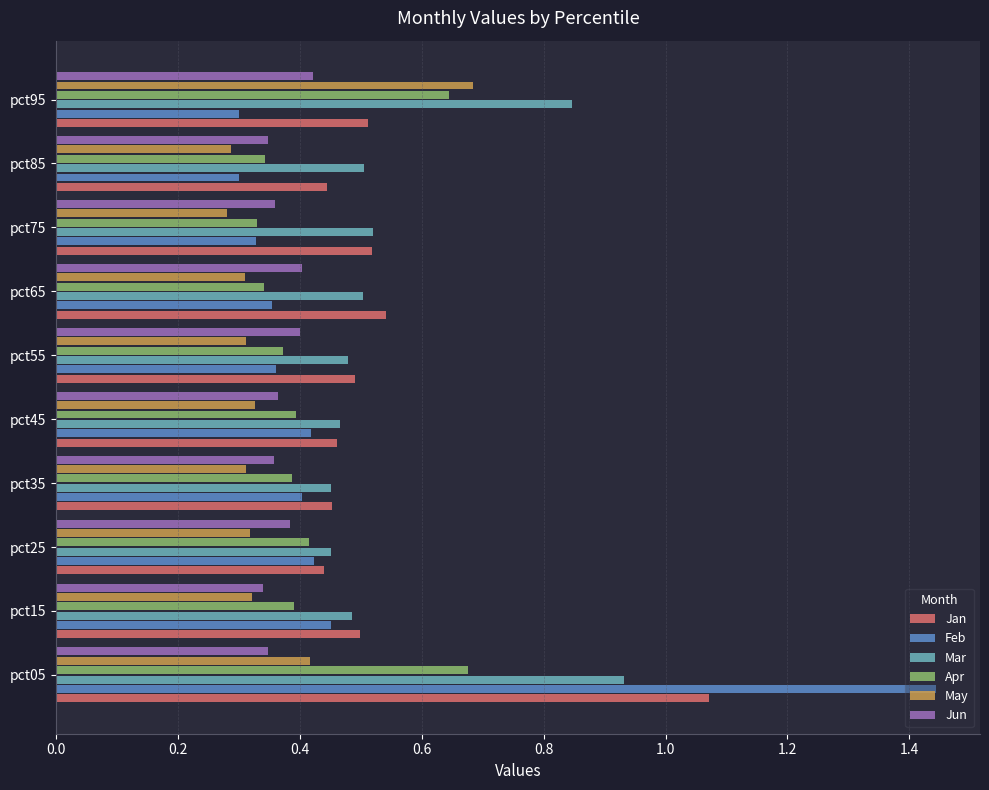

How many May values are between 0 and 1?

10